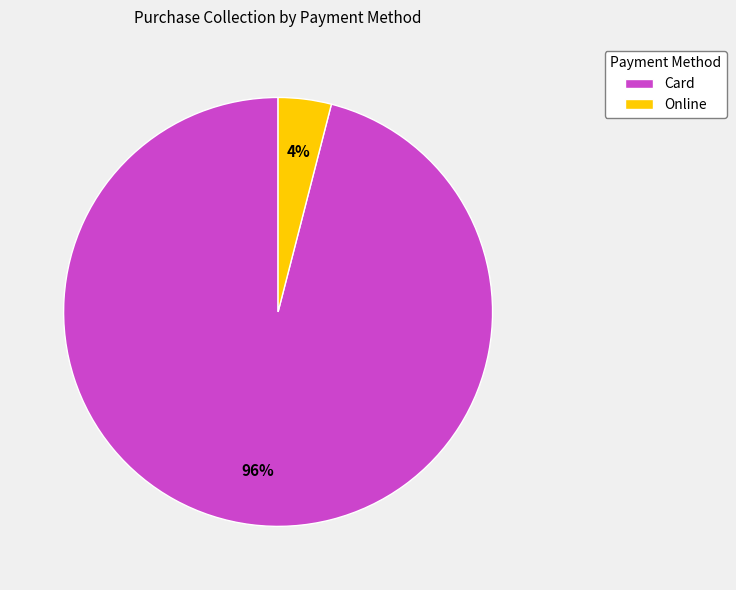

Is the sum of Card and Online greater than half?

Yes